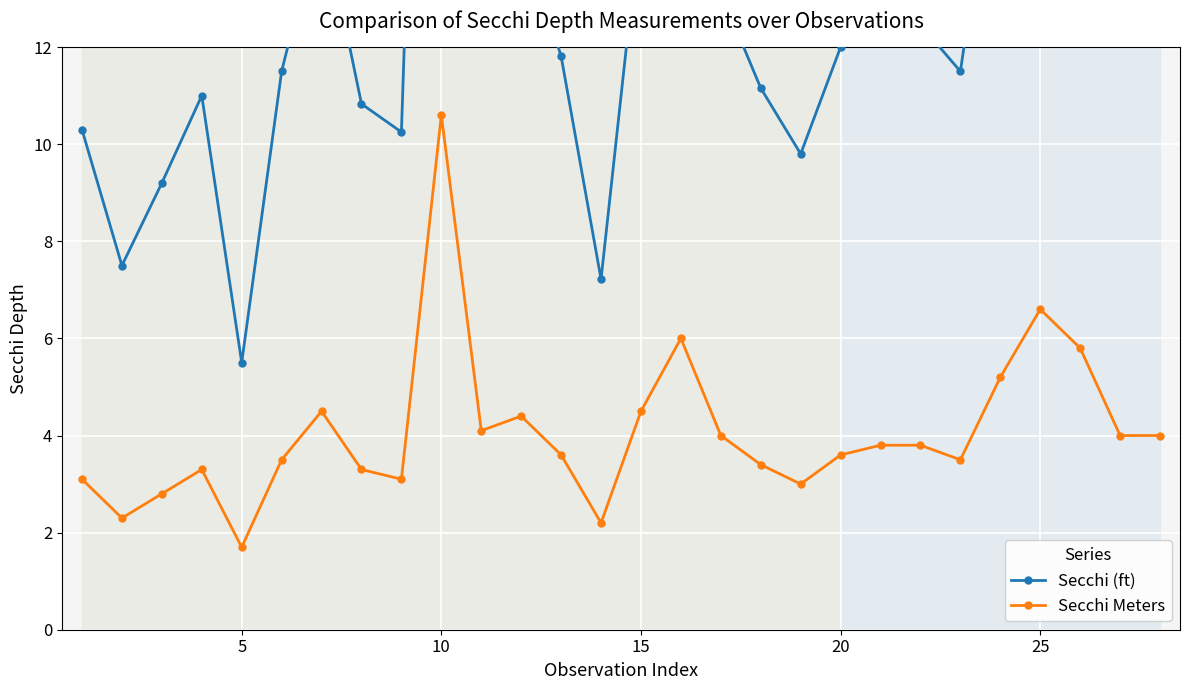

What is the difference between the second highest and minimum values in the Secchi Meters series?

4.9